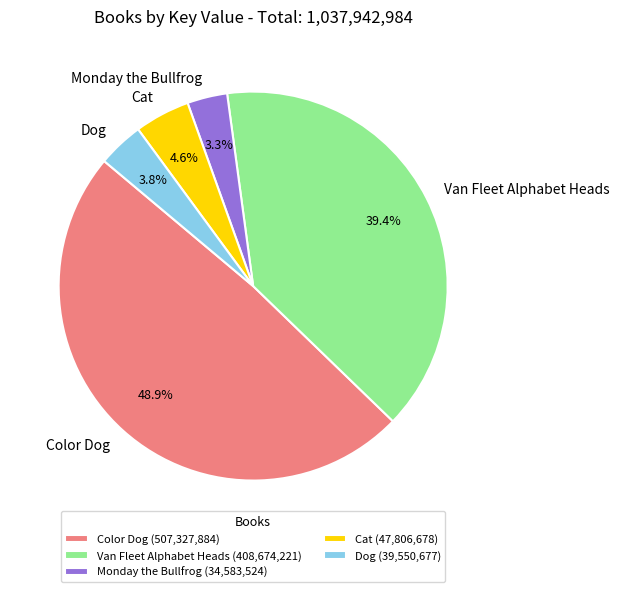

Is there a majority slice in this chart?

No